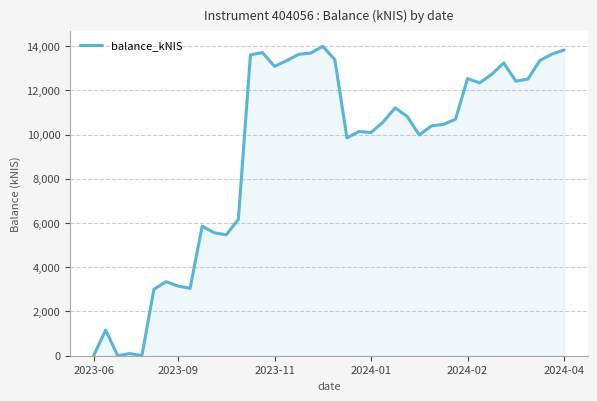

What is the maximum value shown in the chart?

13991.8